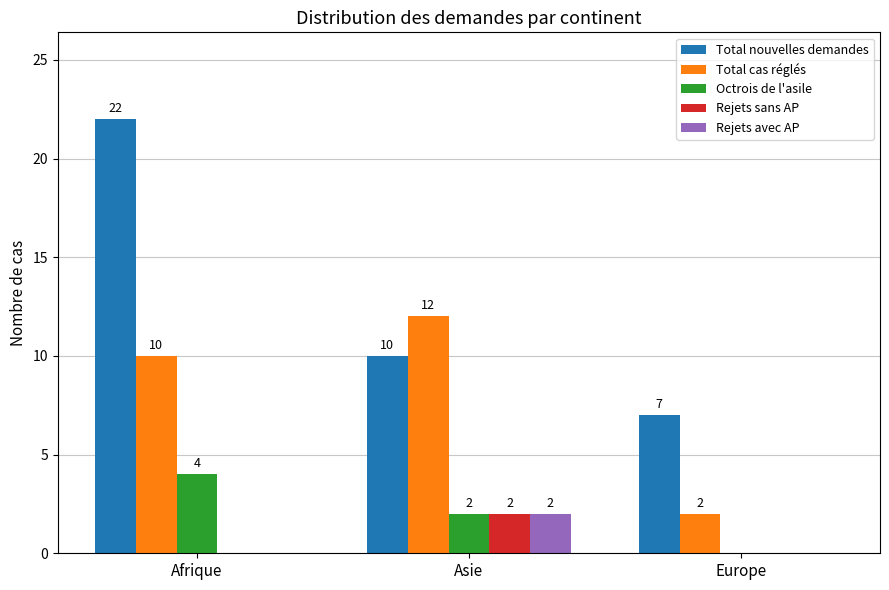

The value of Octrois de l'asile at Asie is 1. True or false?

False